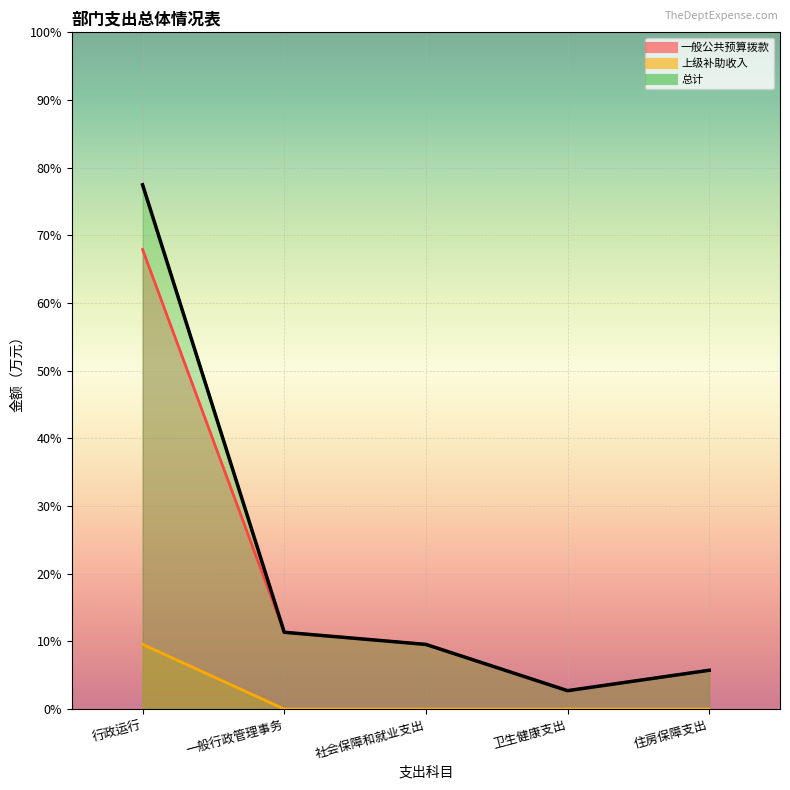

The 上级补助收入 series shows 42.8 at 行政运行. True or false?

False